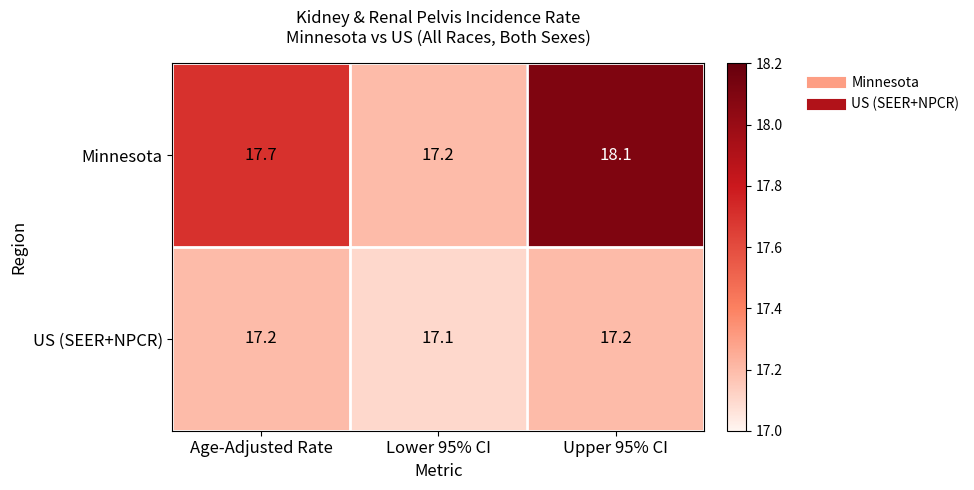

True or false: Minnesota has a value of 17.7 at Age-Adjusted Rate.

True